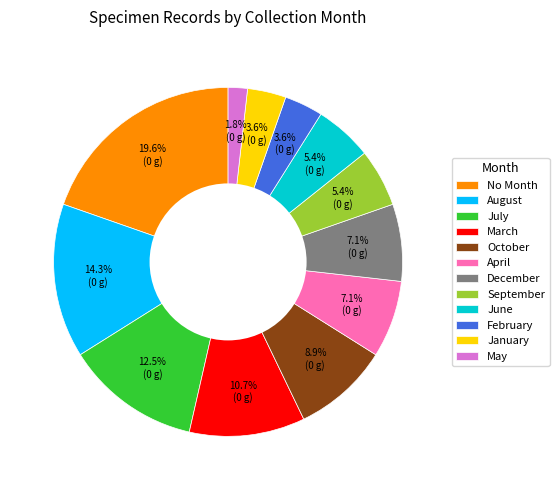

Which slice is the largest?

No Month